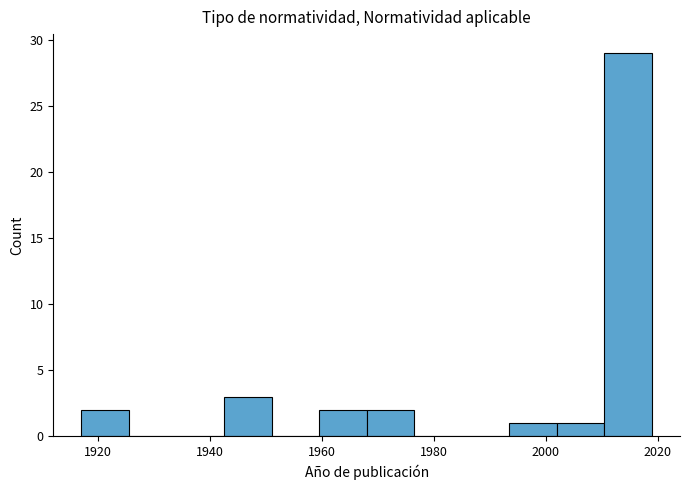

Reading left to right, list every bar in this chart as the range it spans on the x-axis followed by its height. Neither the bar edges nor the heights are printed on the chart, so give them approximately, as read against the axes.

1917.0 to 1925.5: 2
1925.5 to 1934.0: 0
1934.0 to 1942.5: 0
1942.5 to 1951.0: 3
1951.0 to 1959.5: 0
1959.5 to 1968.0: 2
1968.0 to 1976.5: 2
1976.5 to 1985.0: 0
1985.0 to 1993.5: 0
1993.5 to 2002.0: 1
2002.0 to 2010.5: 1
2010.5 to 2019.0: 29